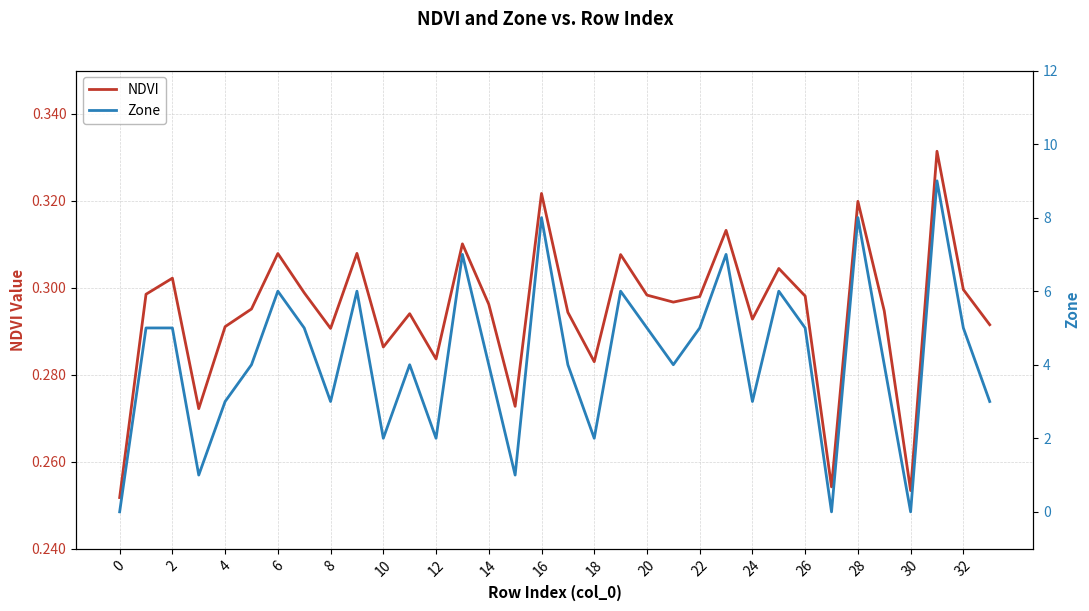

Which series has the largest total across all categories?

Zone